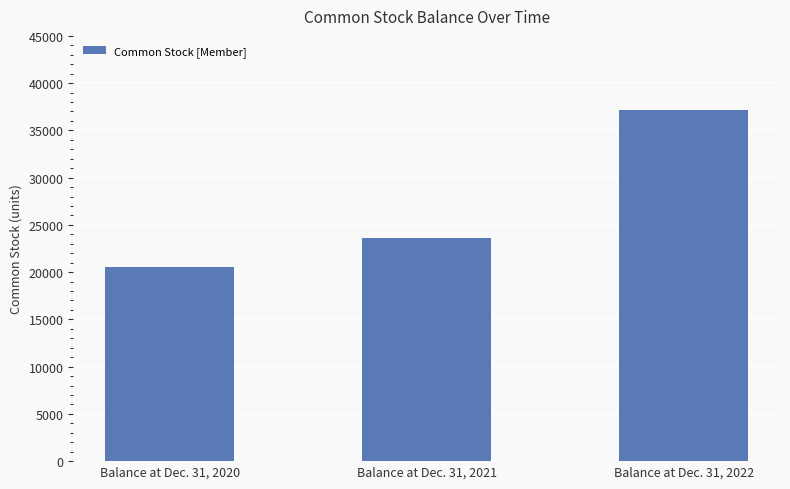

What is the minimum value shown in the chart?

20529